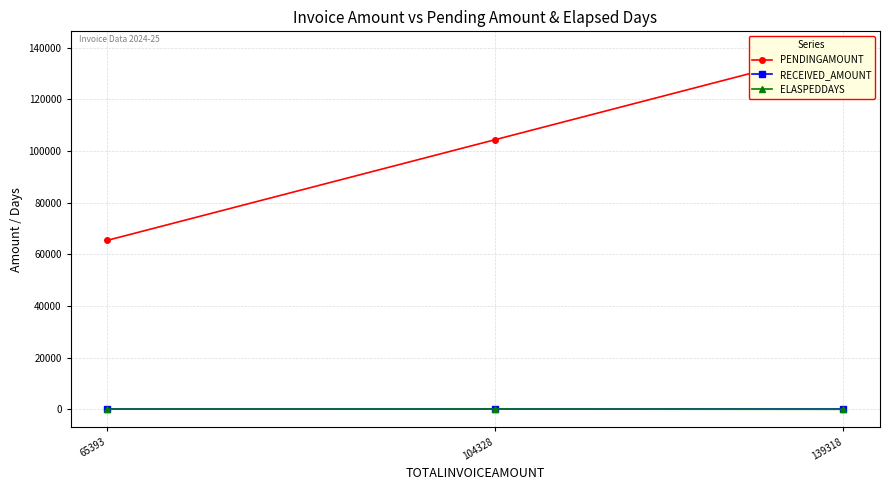

At which label is PENDINGAMOUNT closest to 102355?

104328